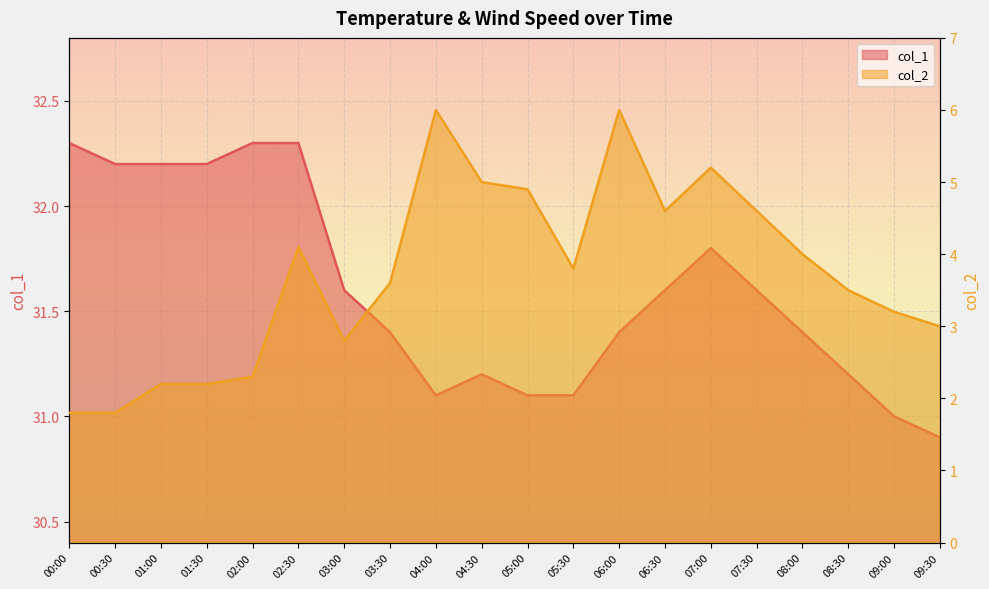

True or false: col_1 and col_2 intersect in this chart.

False